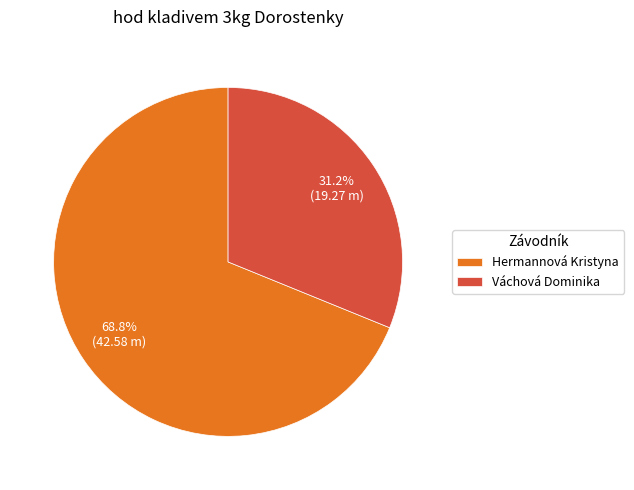

What percentage is the Hermannová Kristyna slice, to the nearest percent?

69%